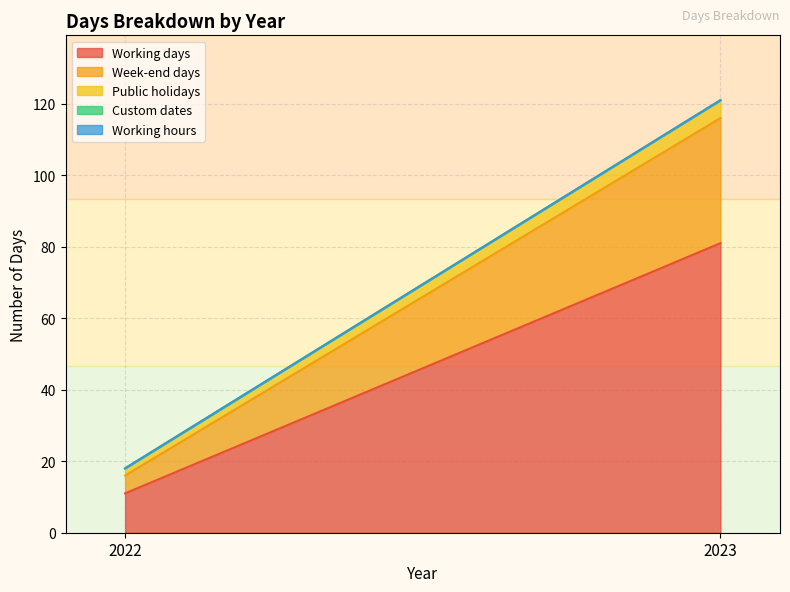

What is the total value across all series at 2022?

18